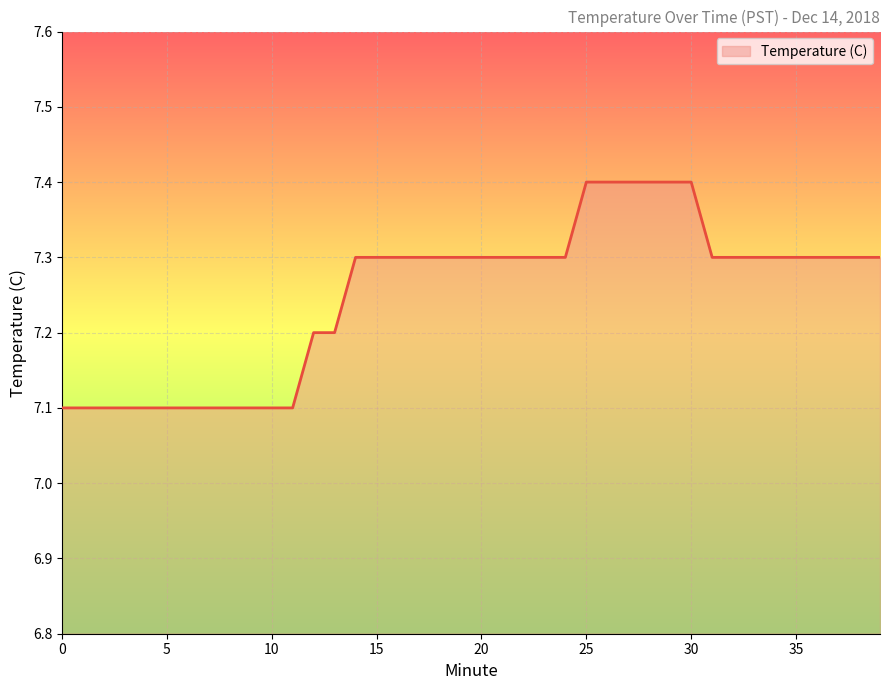

What is the minimum value shown in the chart?

7.1